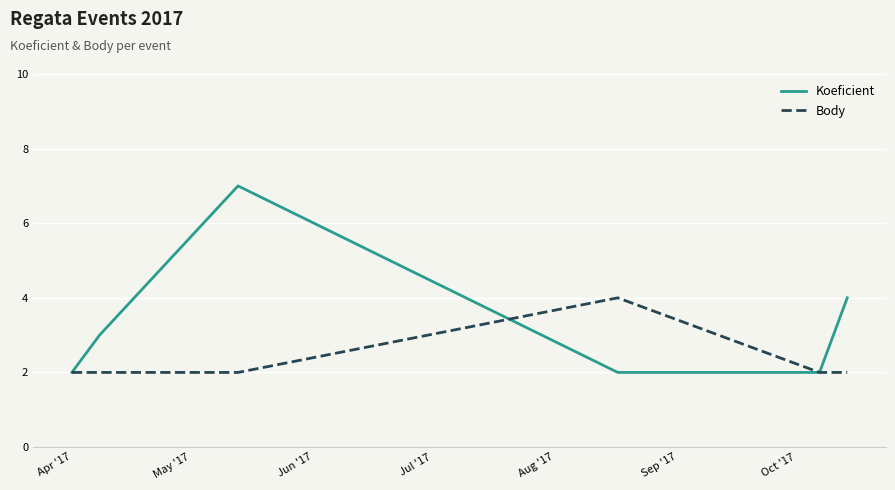

Which series has the widest spread of values?

Koeficient